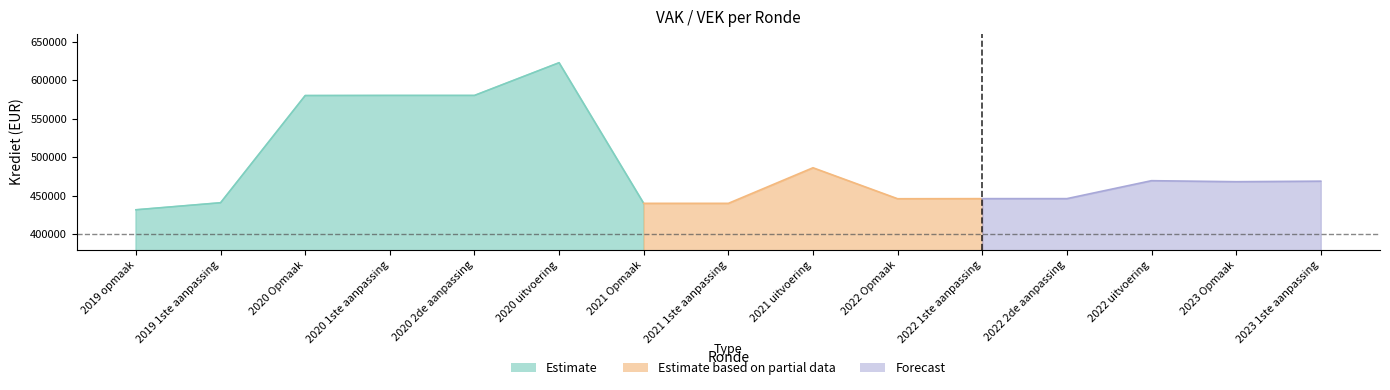

What value does the VEK series have at 2023 1ste aanpassing, to the nearest 50?

468750